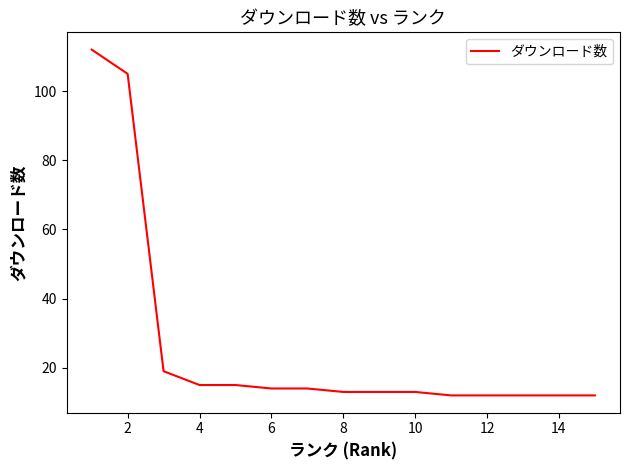

What is the difference between the maximum and minimum values?

100